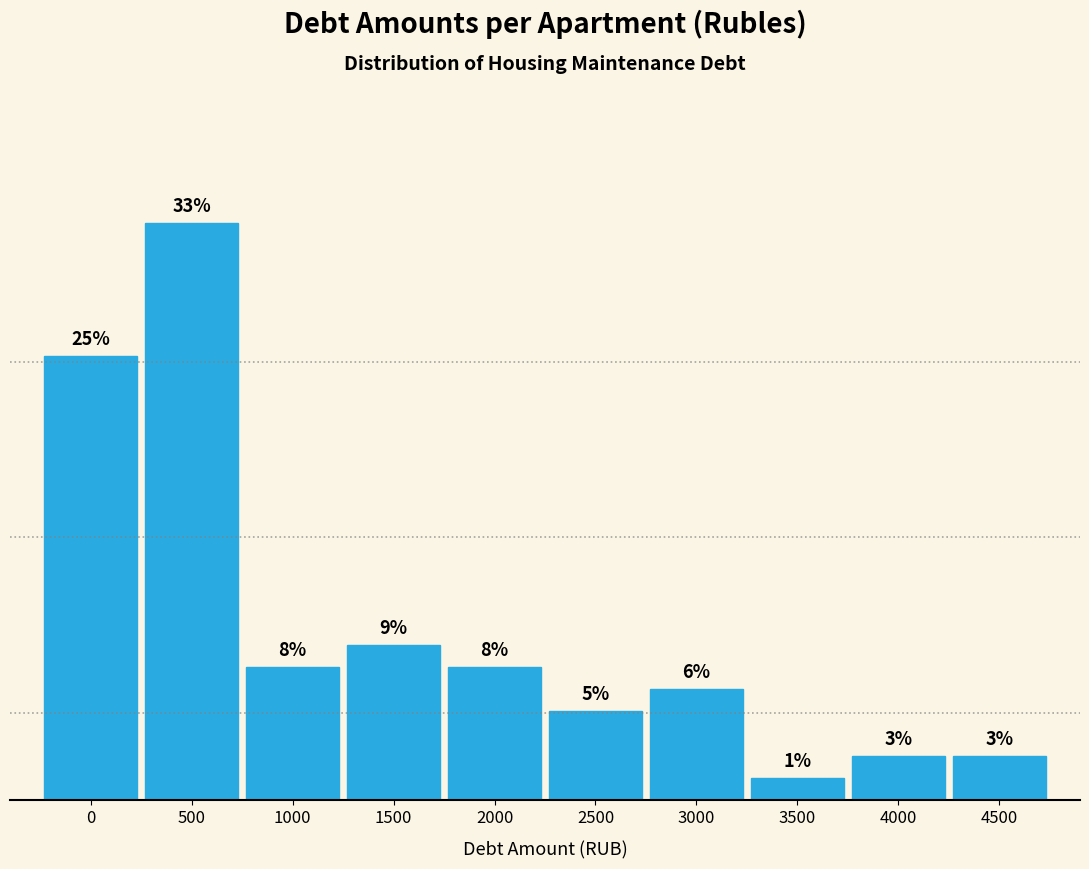

Does the chart contain any negative values?

No